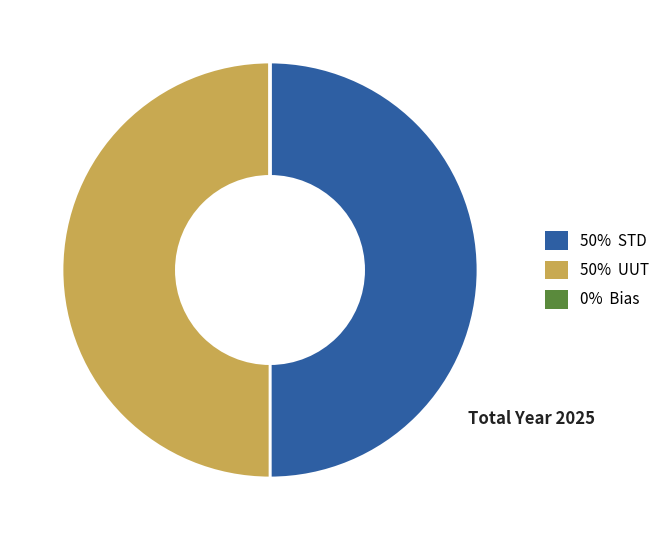

To the nearest percent, what is the average slice percentage?

33%